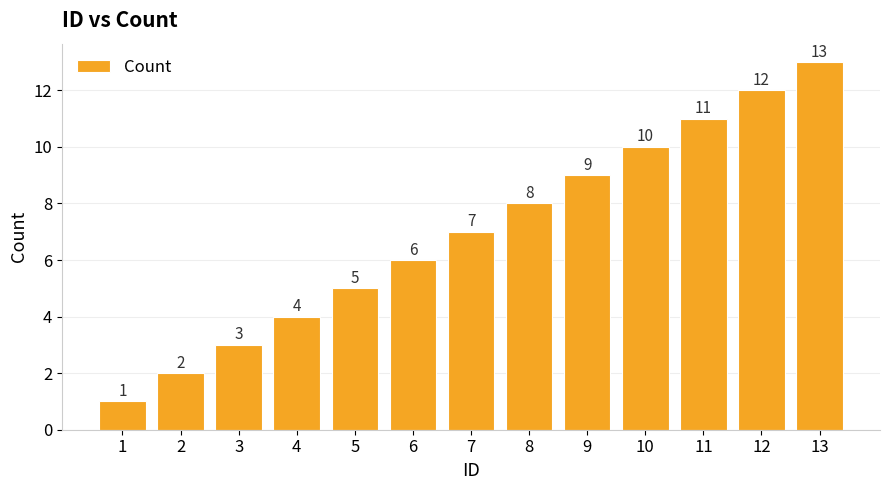

Reading right to left, what are all the values shown in this chart?

13=13	12=12	11=11	10=10	9=9	8=8	7=7	6=6	5=5	4=4	3=3	2=2	1=1